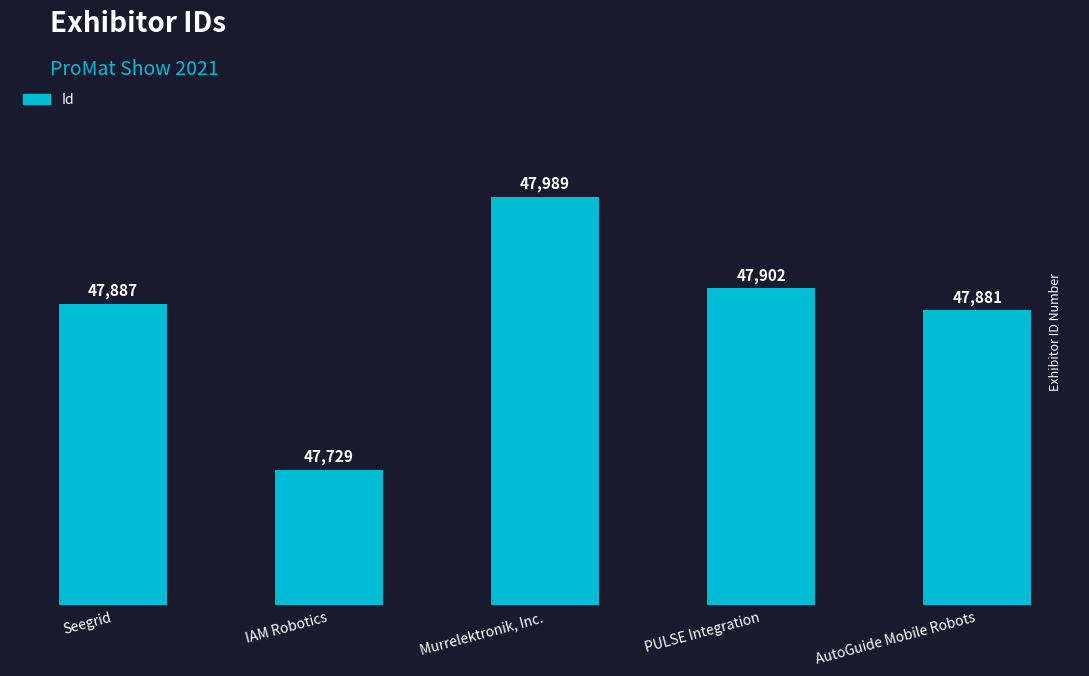

What is the value of the 3rd bar from the left?

47989